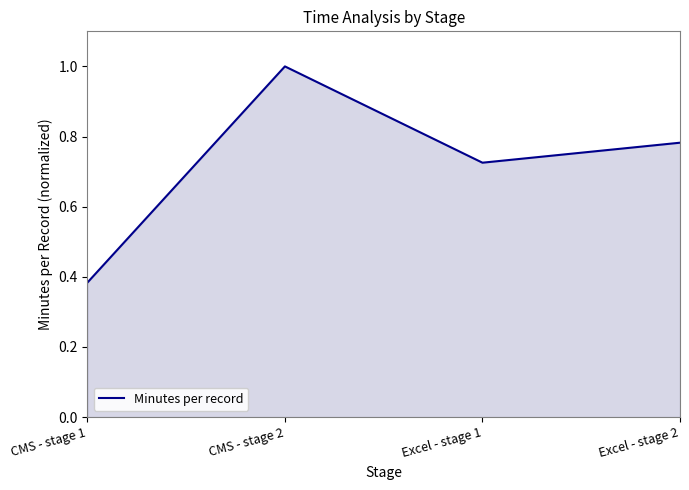

What position from the right is Excel - stage 2?

1